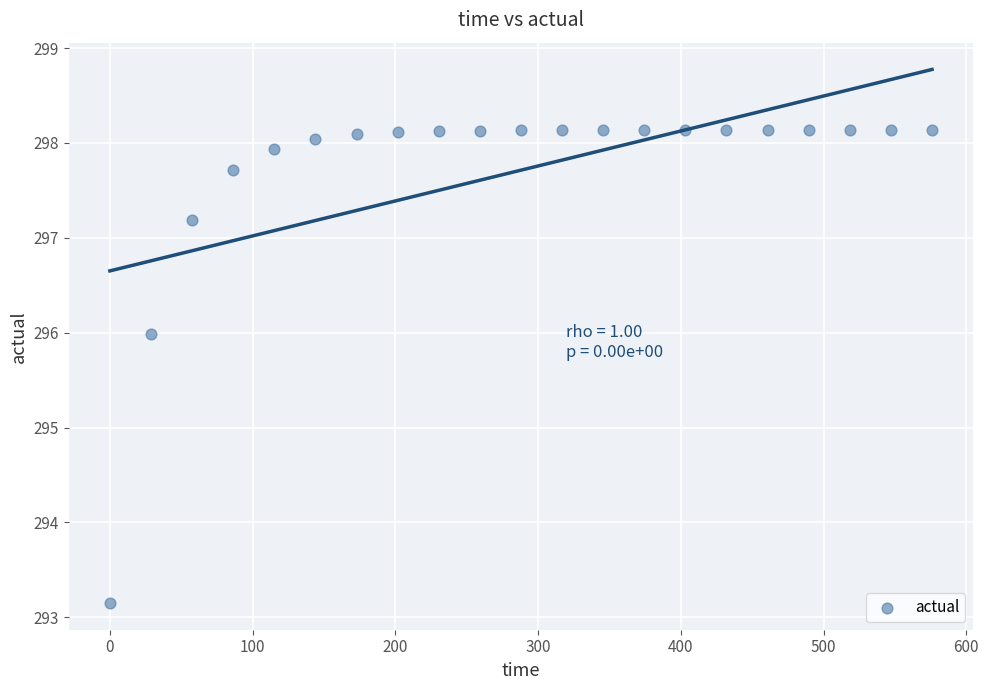

What is the range of X values (max minus min)?

576.0